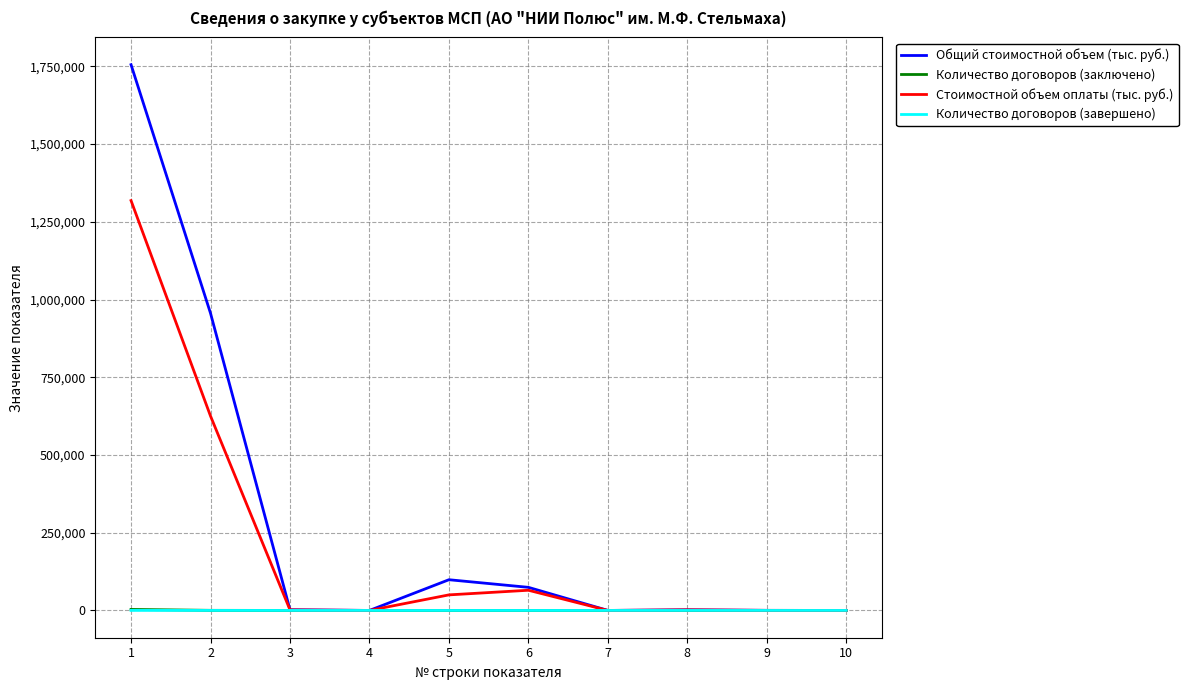

What is the greatest value displayed?

1755516.0